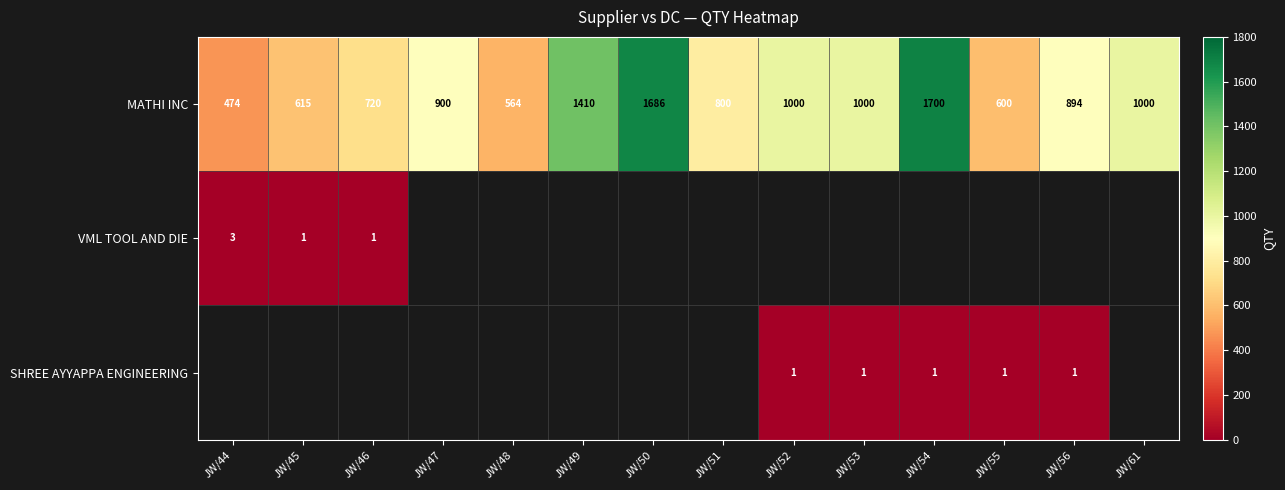

Is the value of MATHI INC at JW/51 greater than the value of SHREE AYYAPPA ENGINEERING at JW/52?

Yes